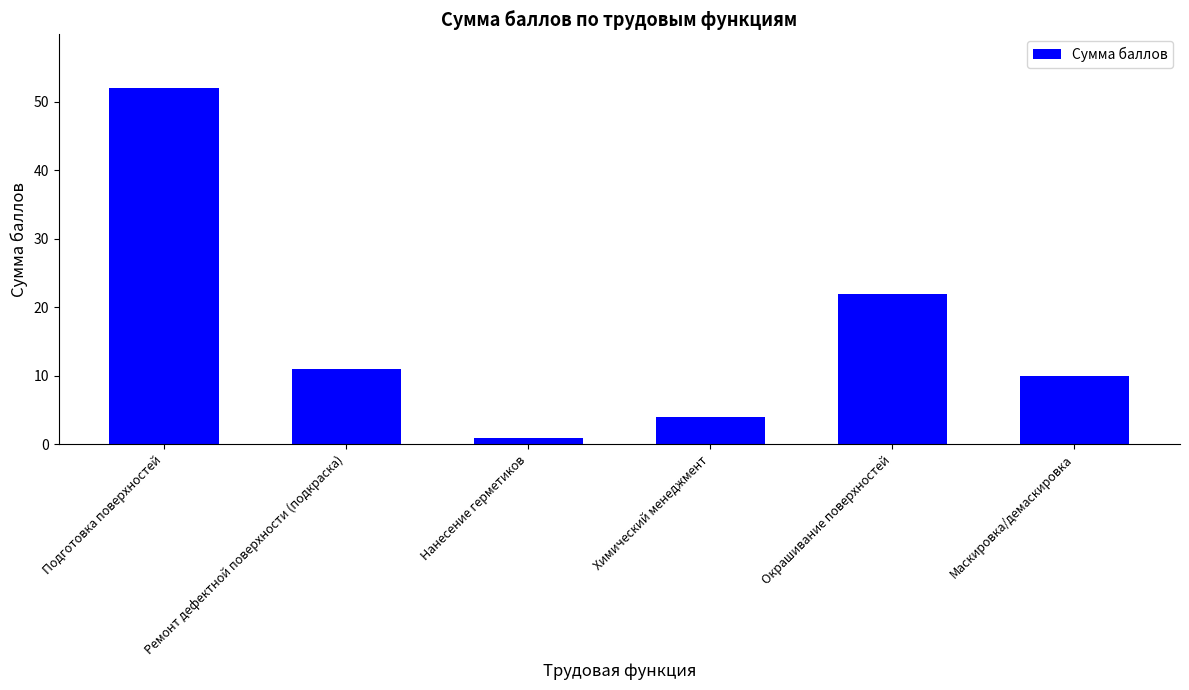

What is the greatest value displayed?

52